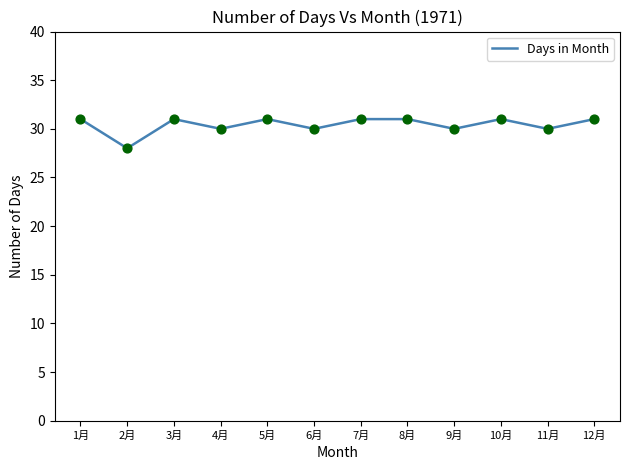

Which has a higher value, 11月 or 2月?

11月